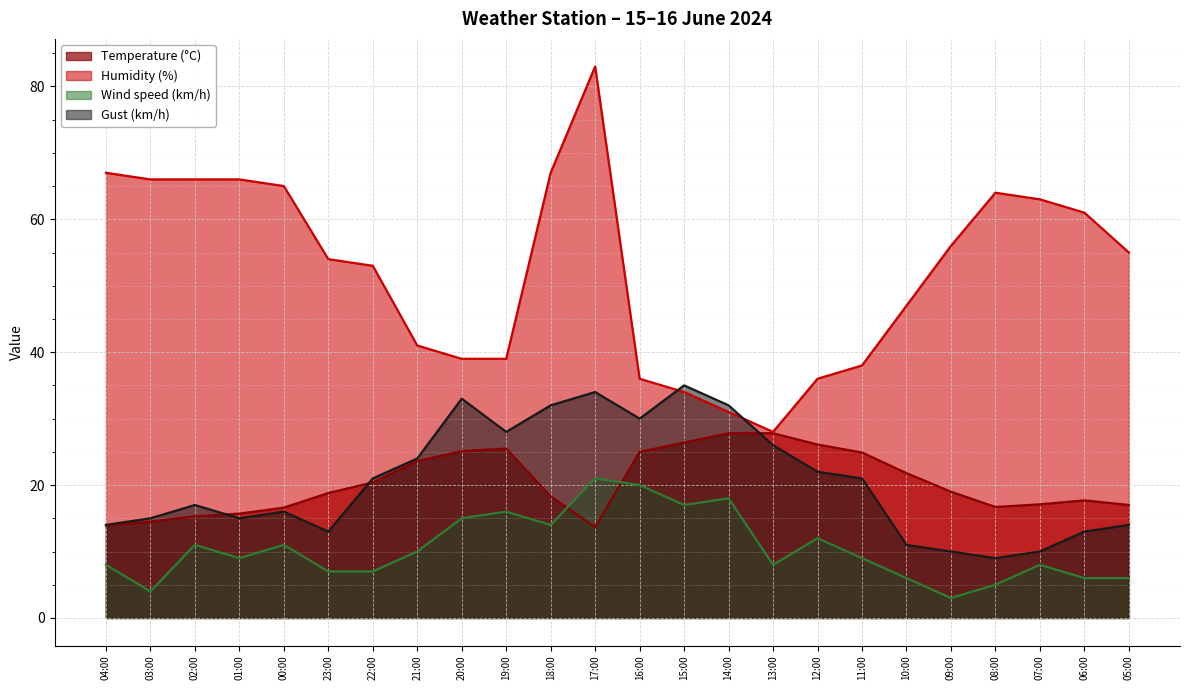

What is the minimum value shown in the chart?

3.0